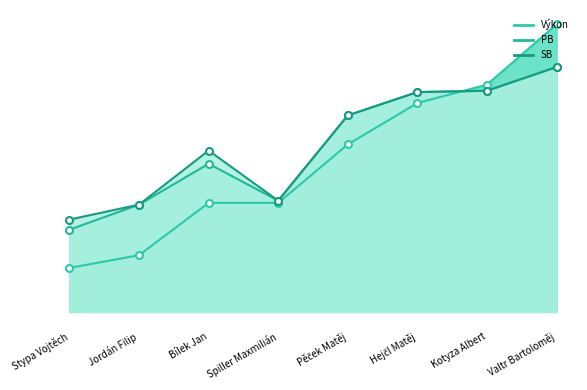

What is the maximum value for SB?

31.8